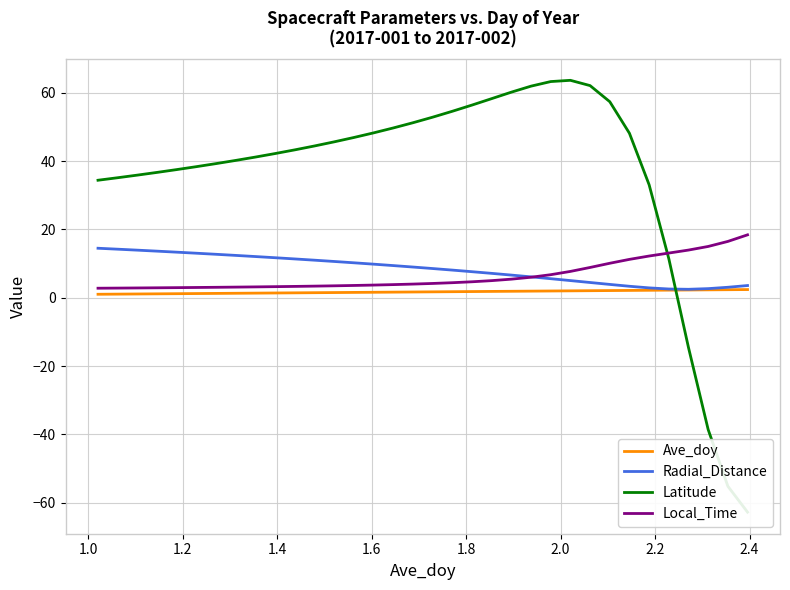

What is the smallest value displayed?

-62.8